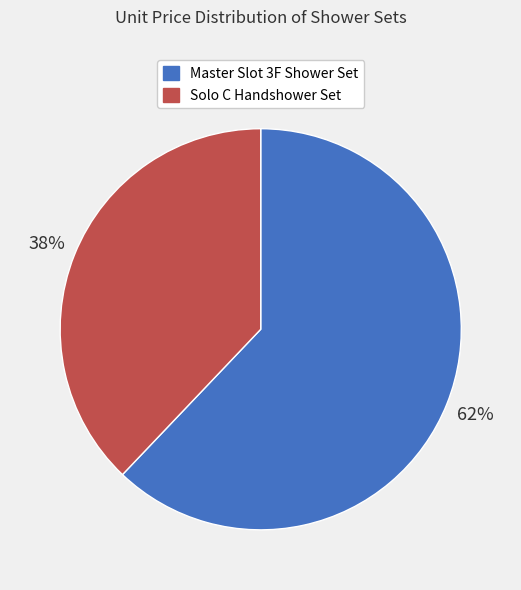

To the nearest percent, what percentage of the pie is Solo C Handshower Set?

38%